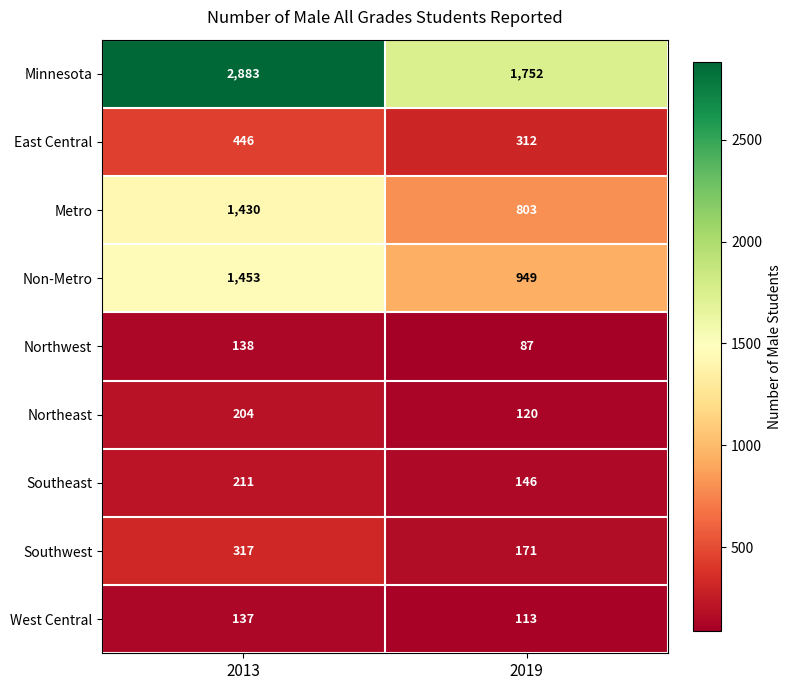

What is the difference between the maximum and minimum values in the Minnesota series?

1131